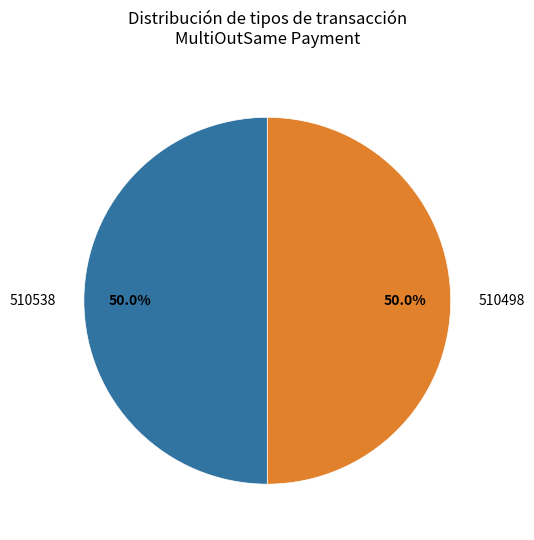

Rank the categories by value from lowest to highest.

510498, 510538